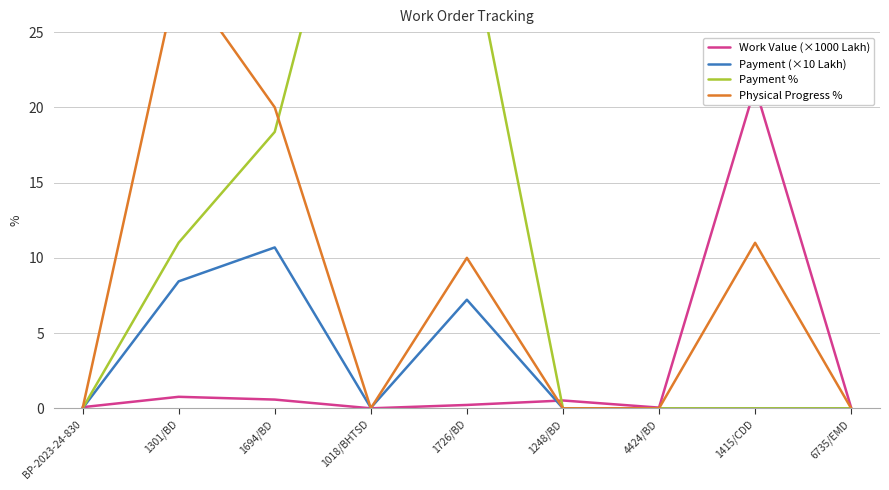

What position from the left is 4424/BD?

7